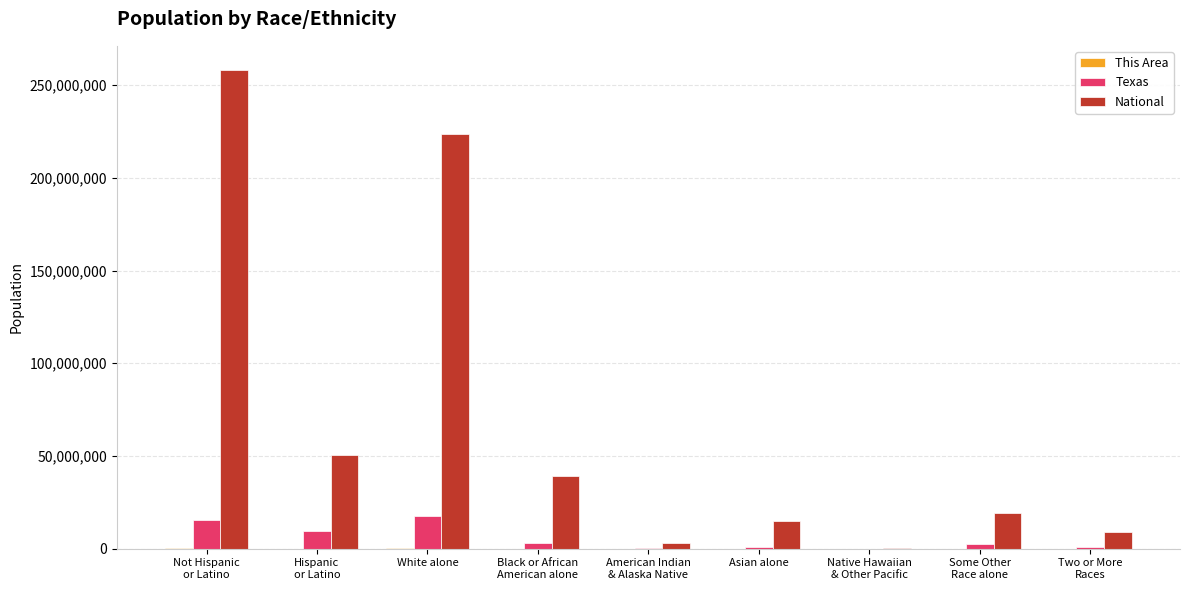

What is the maximum value shown in the chart?

258267944